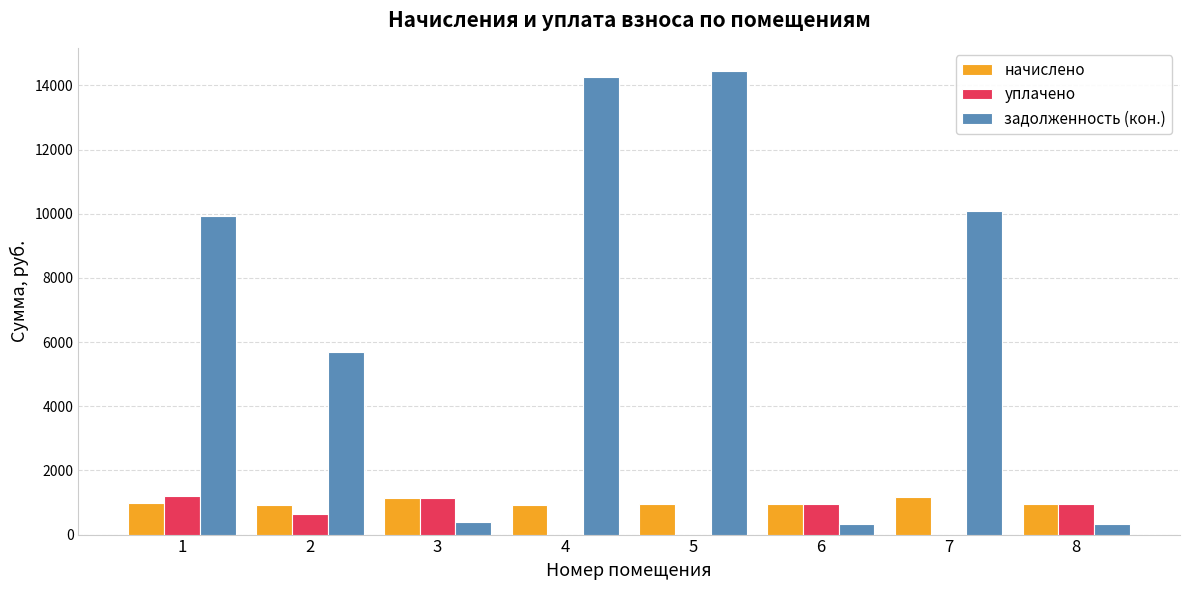

Read the задолженность (кон.) value at 3.

383.0